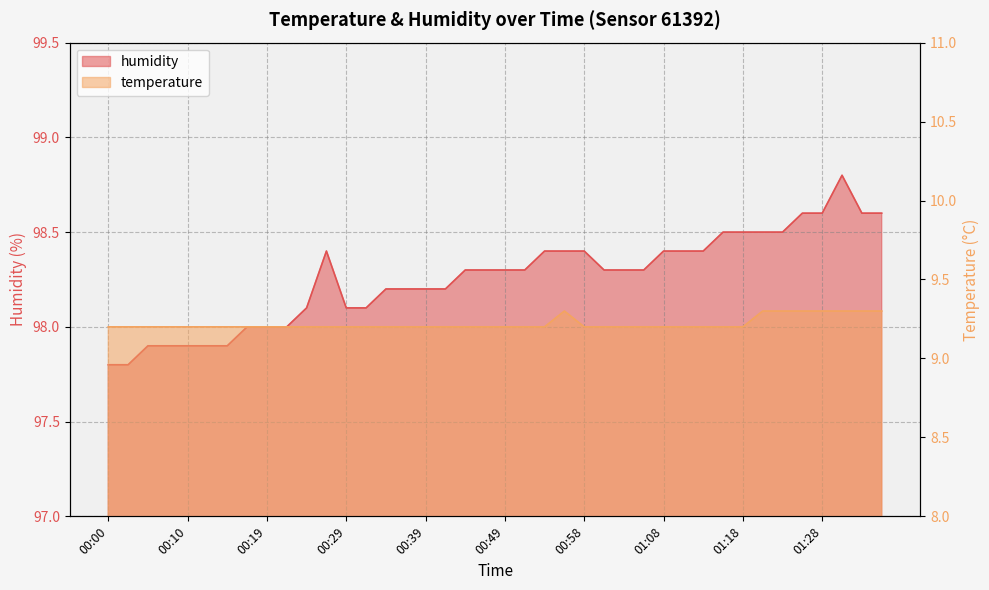

At how many categories does at least one series exceed 61?

40